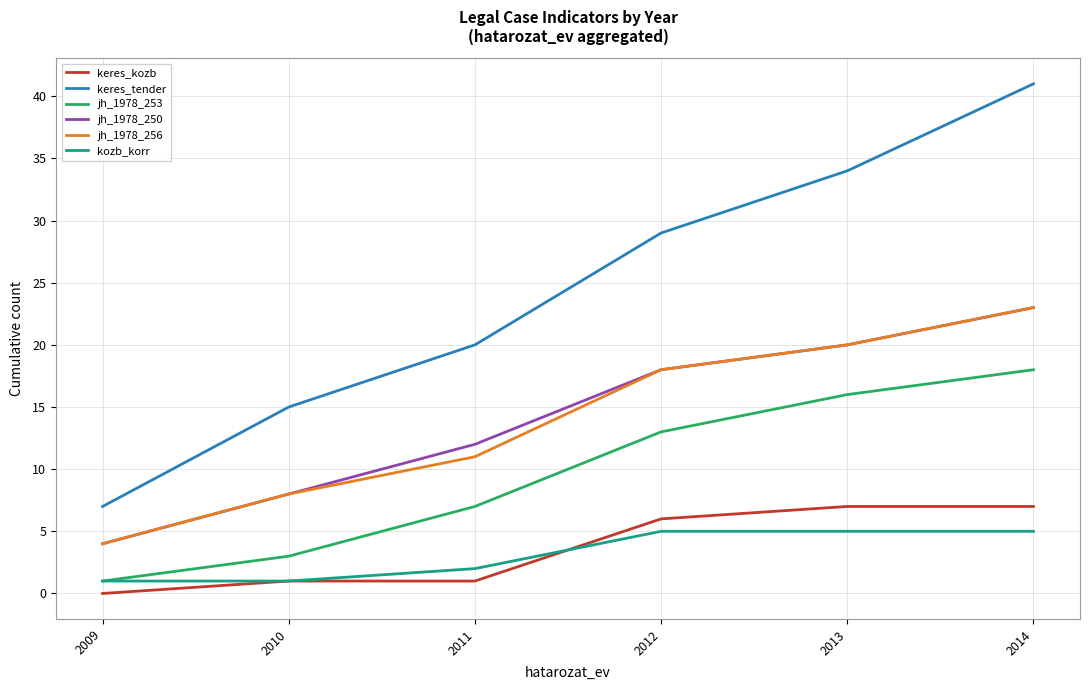

Reading left to right, list all the values displayed in this chart.

keres_kozb: 0	1	1	6	7	7
keres_tender: 7	15	20	29	34	41
jh_1978_253: 1	3	7	13	16	18
jh_1978_250: 4	8	12	18	20	23
jh_1978_256: 4	8	11	18	20	23
kozb_korr: 1	1	2	5	5	5